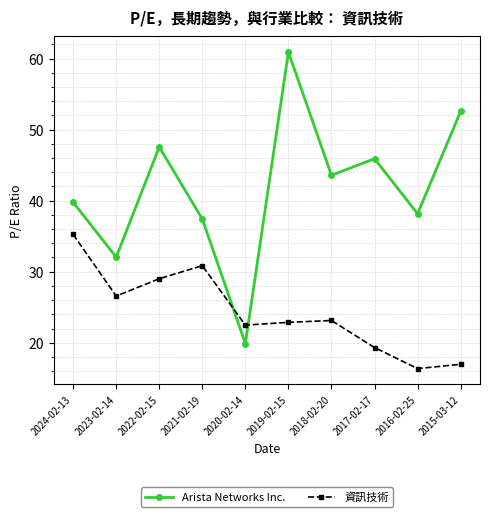

What is the smallest value displayed?

16.4